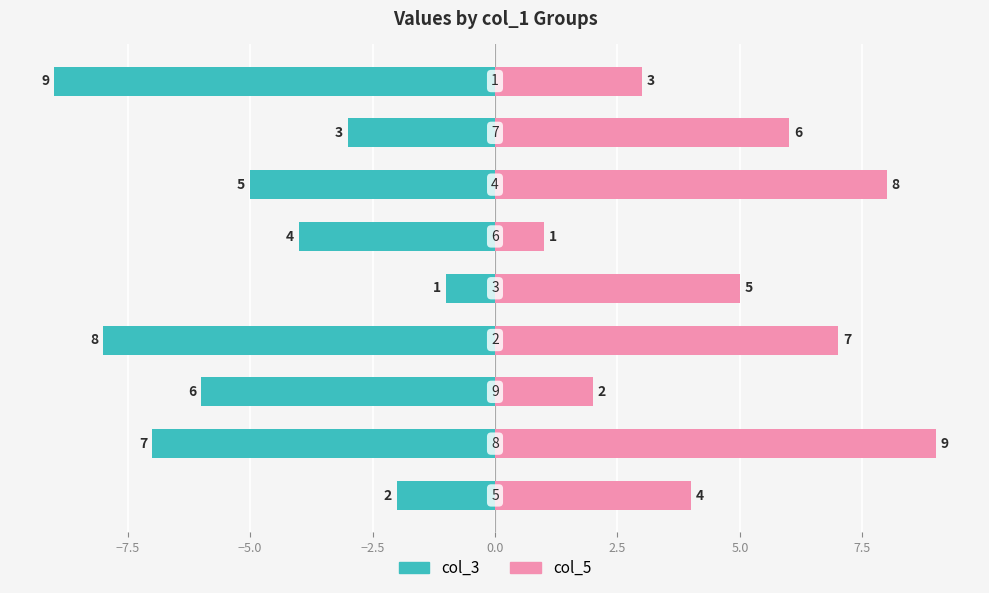

The value of col_5 at 7.5 is 10. True or false?

False